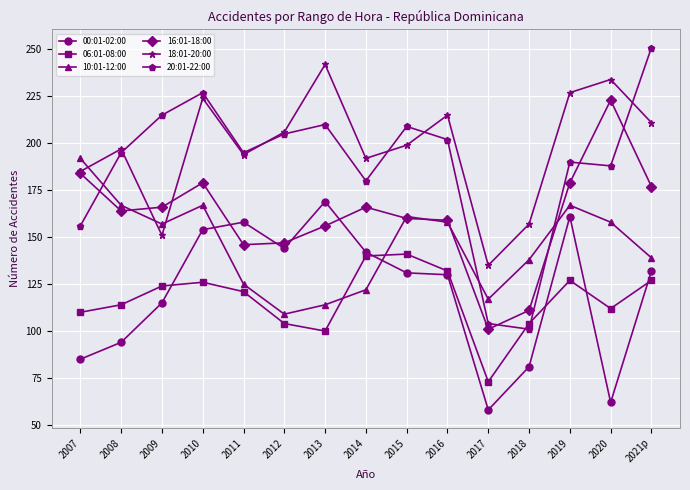

What is the spread (max minus min) of values at 2017?

77